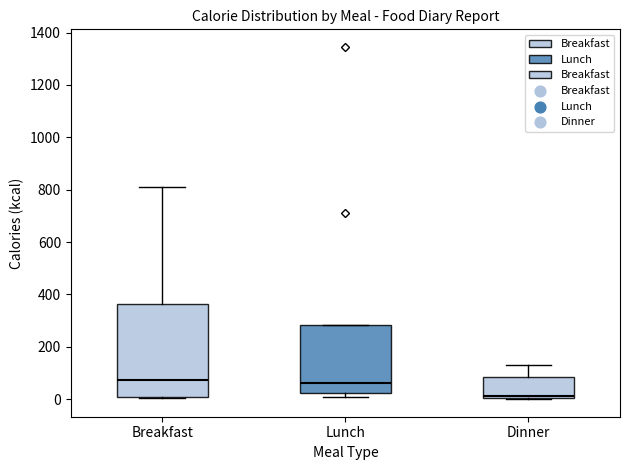

Reading left to right, read every box against the y-axis: the position of its median line, the range the box covers, and the ends of its whiskers. The values are not printed on the chart, so give them approximately, as read against the axis.

Breakfast: median 80, box 0 to 360, whiskers 0 to 820
Lunch: median 60, box 20 to 280, whiskers 0 to 280
Dinner: median 20, box 0 to 80, whiskers 0 to 140